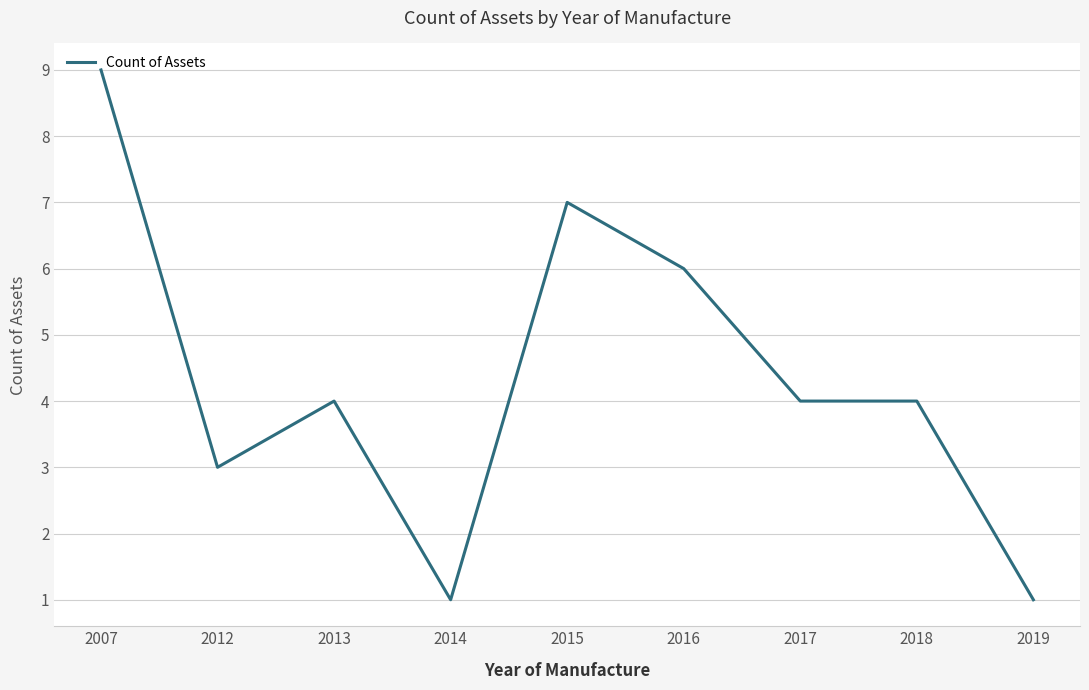

Is it true that the value at 2014 is 1?

True